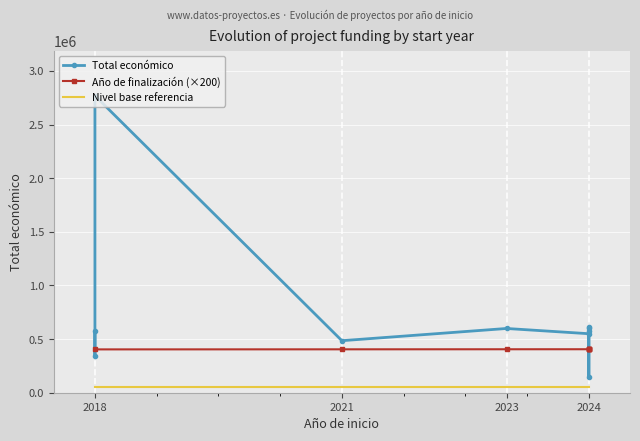

True or false: Año de finalización has more than 1 points higher than both neighbors.

True